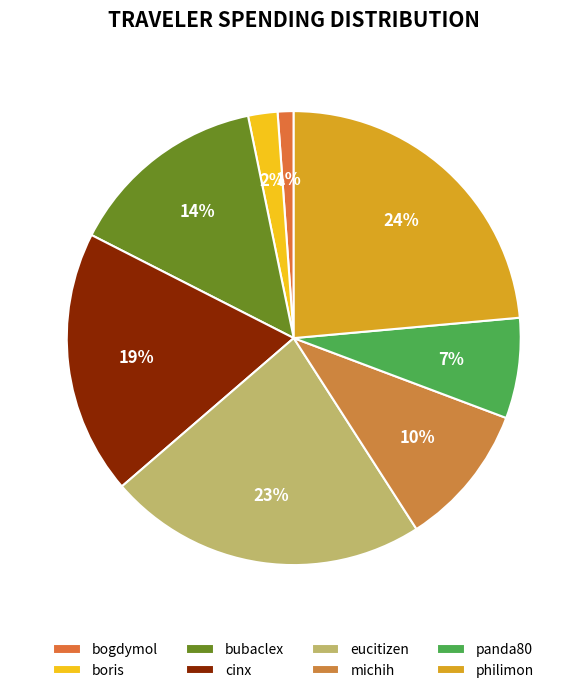

To the nearest percent, what portion does panda80 represent?

7%